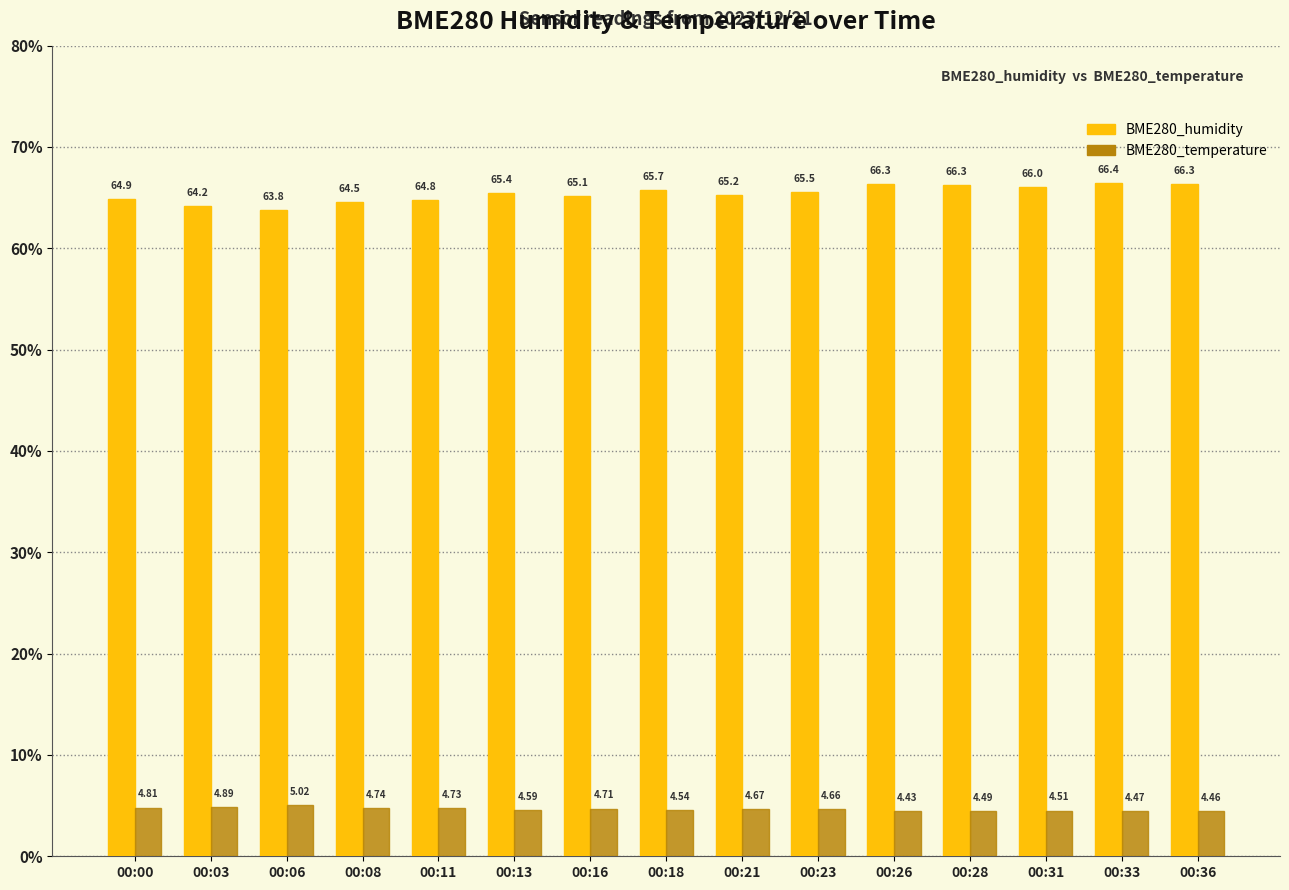

Which series changed the most between 00:08 and 00:21?

BME280_humidity